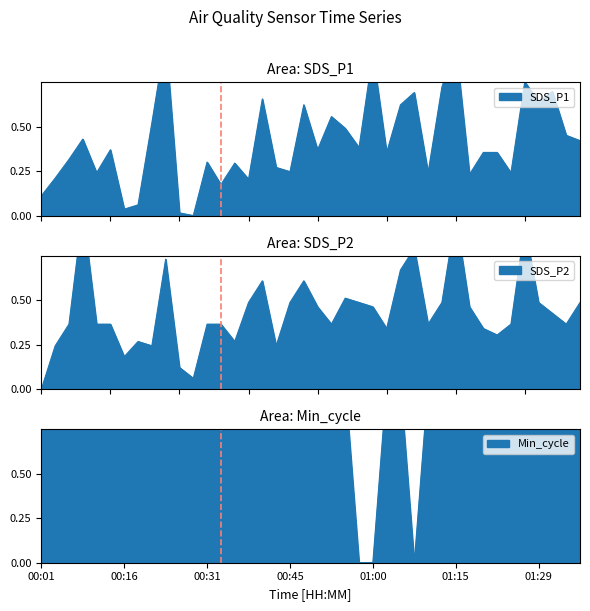

What is the difference between the SDS_P1 values at 00:43 and 01:29?

0.4